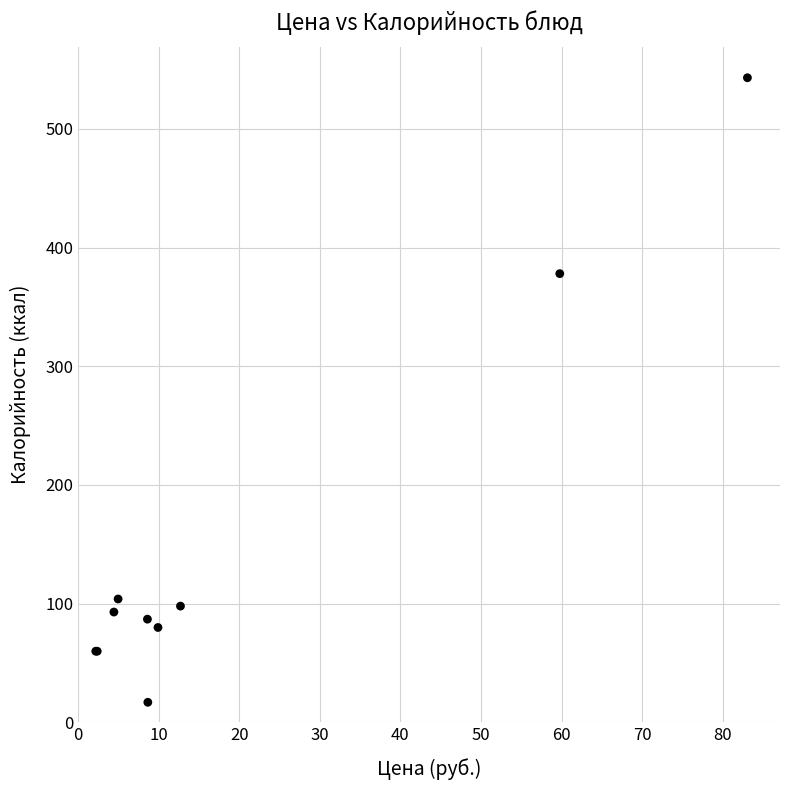

What Y value in the scatter plot is closest to 280?

378